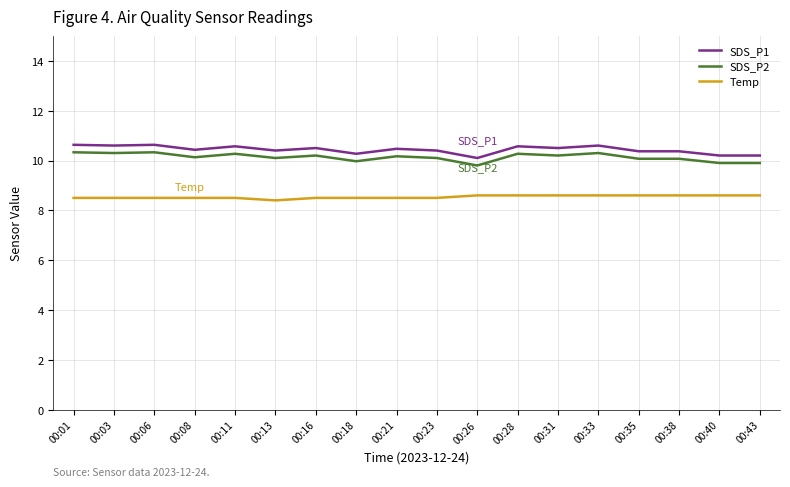

What is the total value across all series at 00:01?

29.5